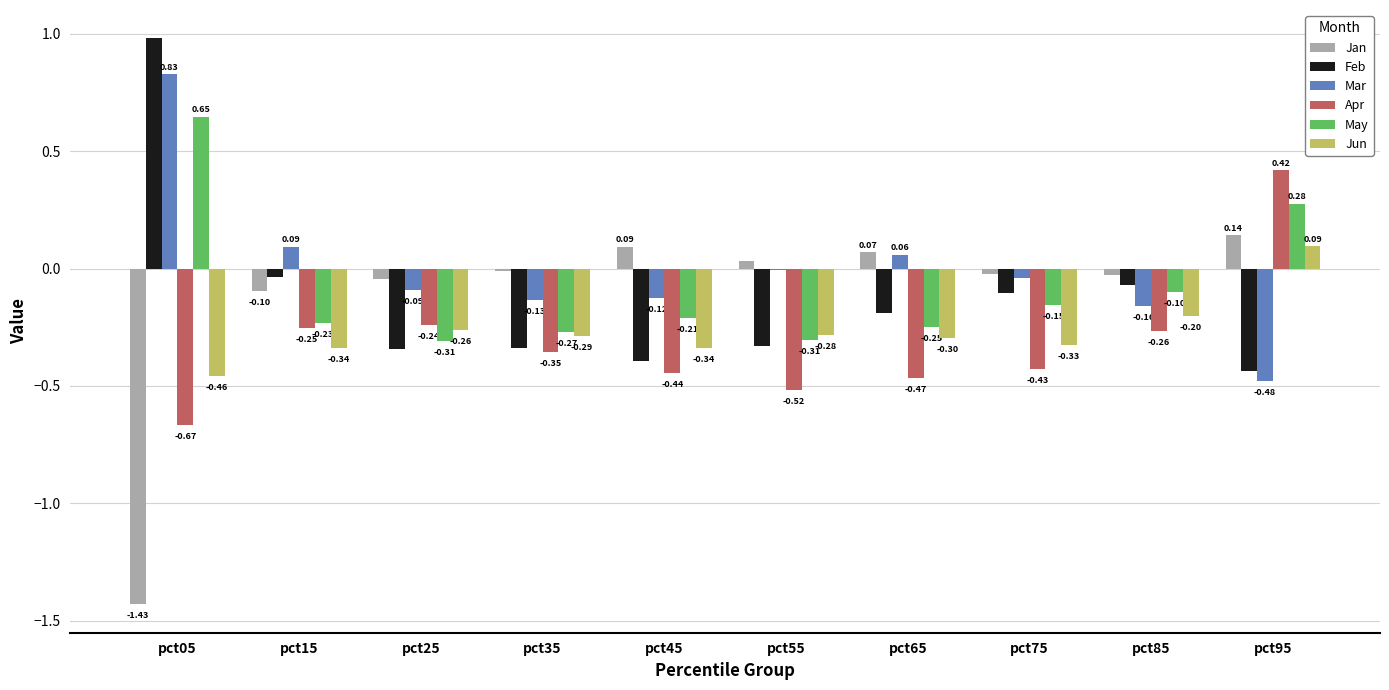

Which series changed the most between pct25 and pct45?

Apr